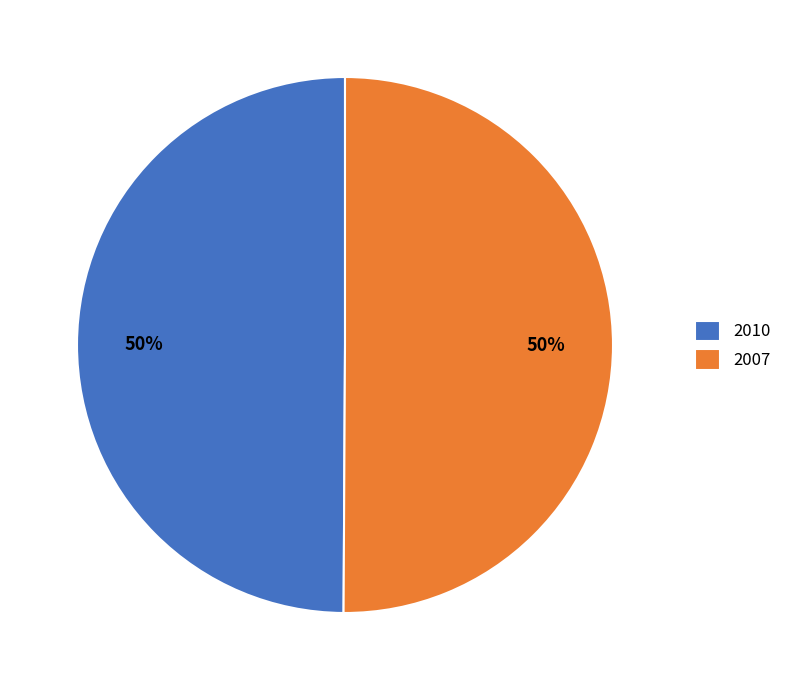

Combined, do 2010 and 2007 account for over 50%?

Yes